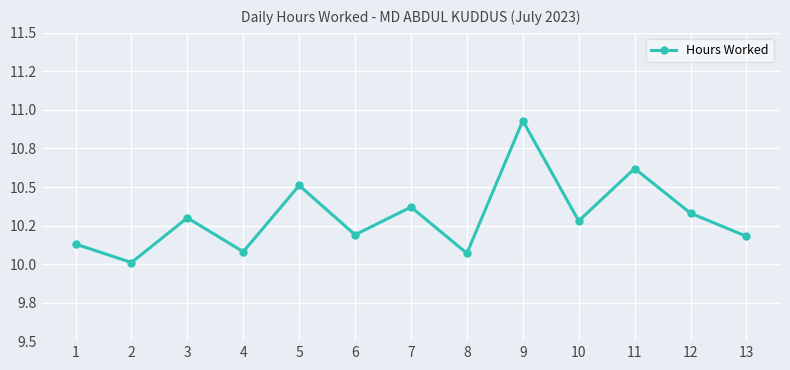

What is the approximate value at 1?

10.1